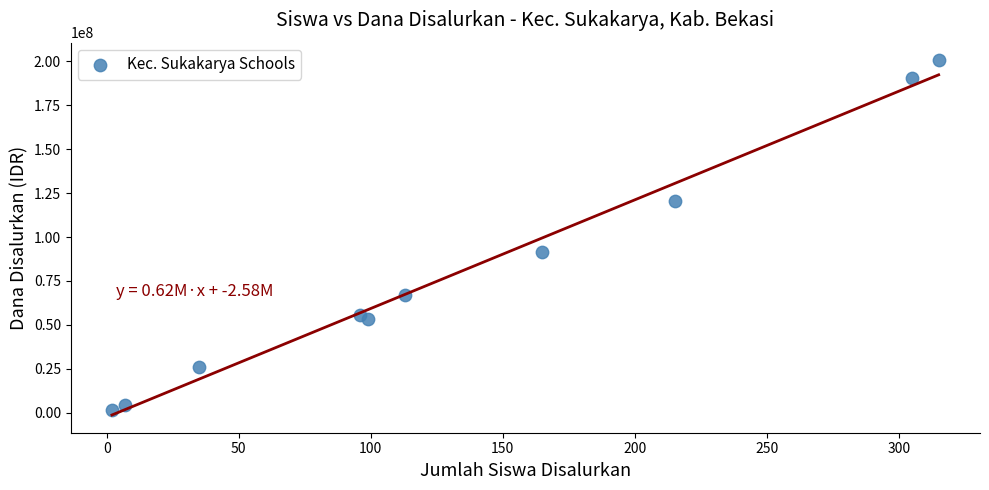

What is the range of Y values (max minus min)?

199125000